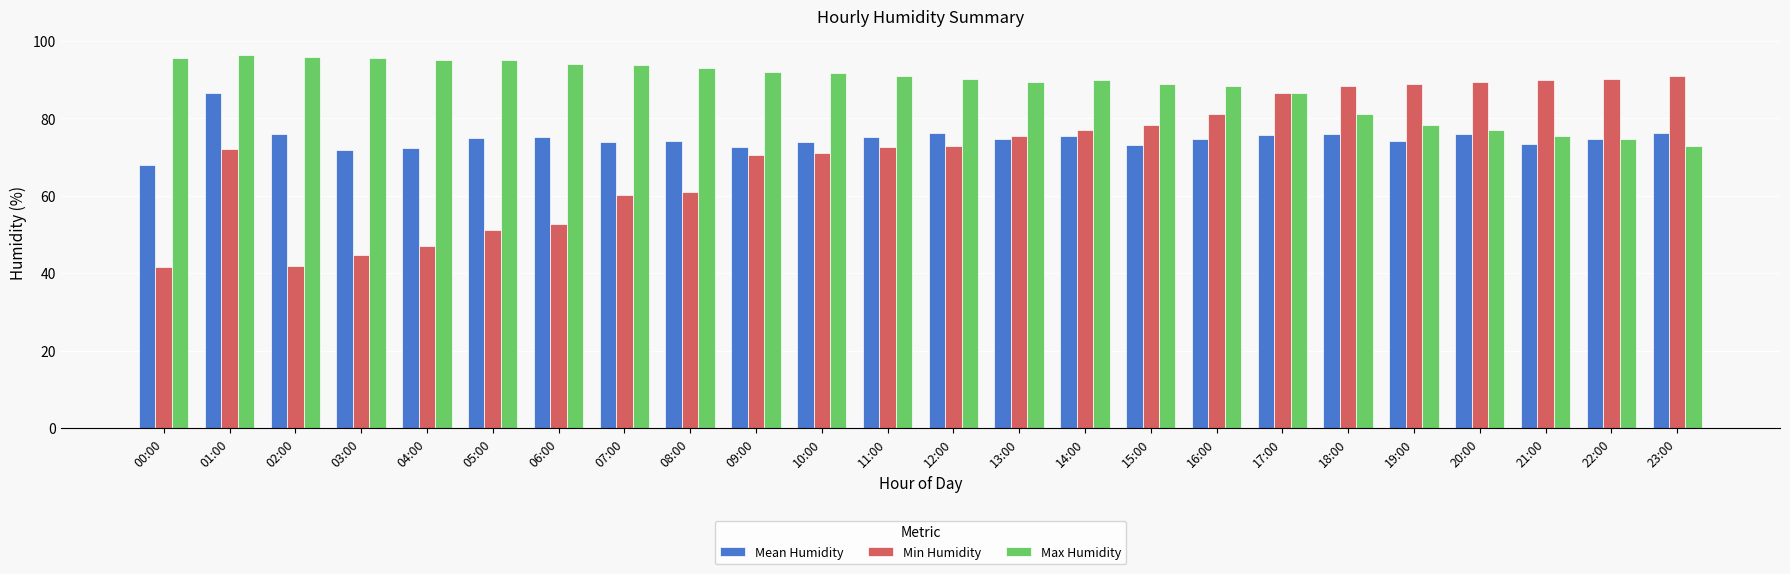

At 16:00, list the series in order from largest to smallest.

Max Humidity, Min Humidity, Mean Humidity